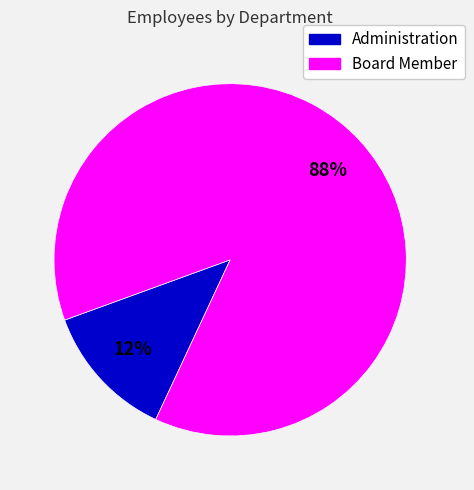

What is the smallest slice in the pie chart?

Administration